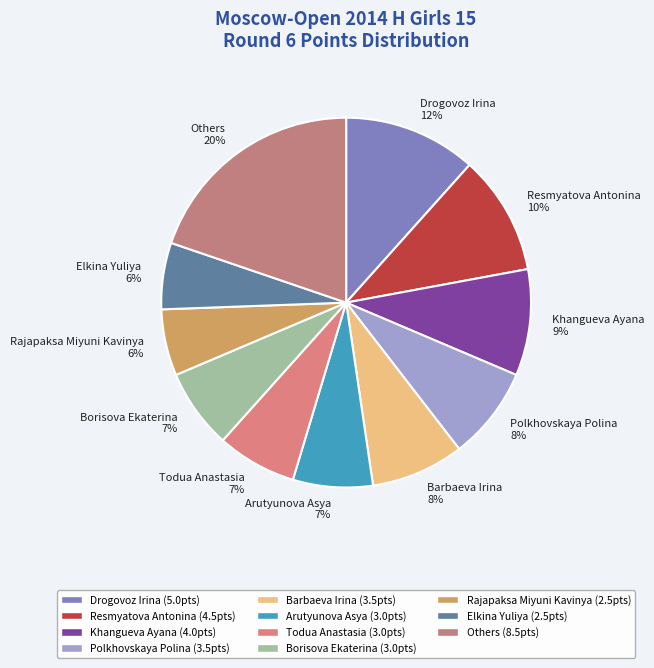

Which has a higher value, Drogovoz Irina or Elkina Yuliya?

Drogovoz Irina